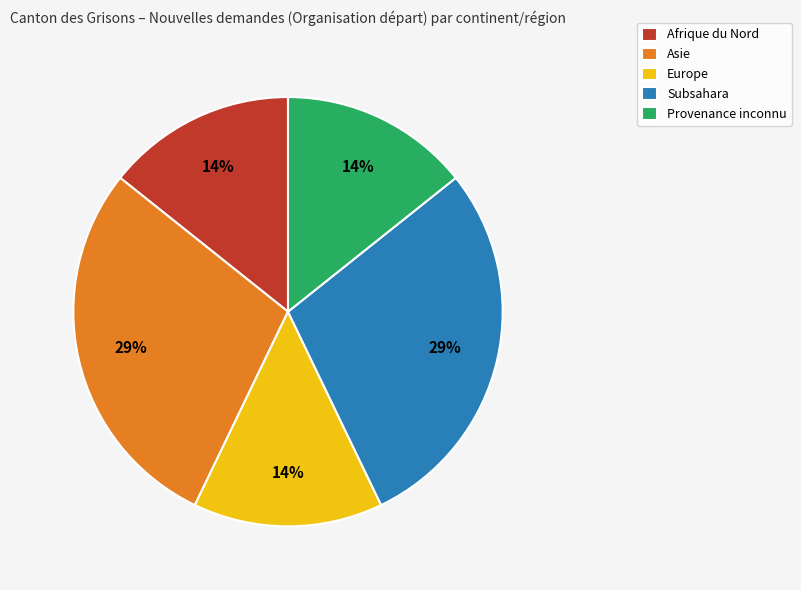

How many segments does this pie chart have?

5